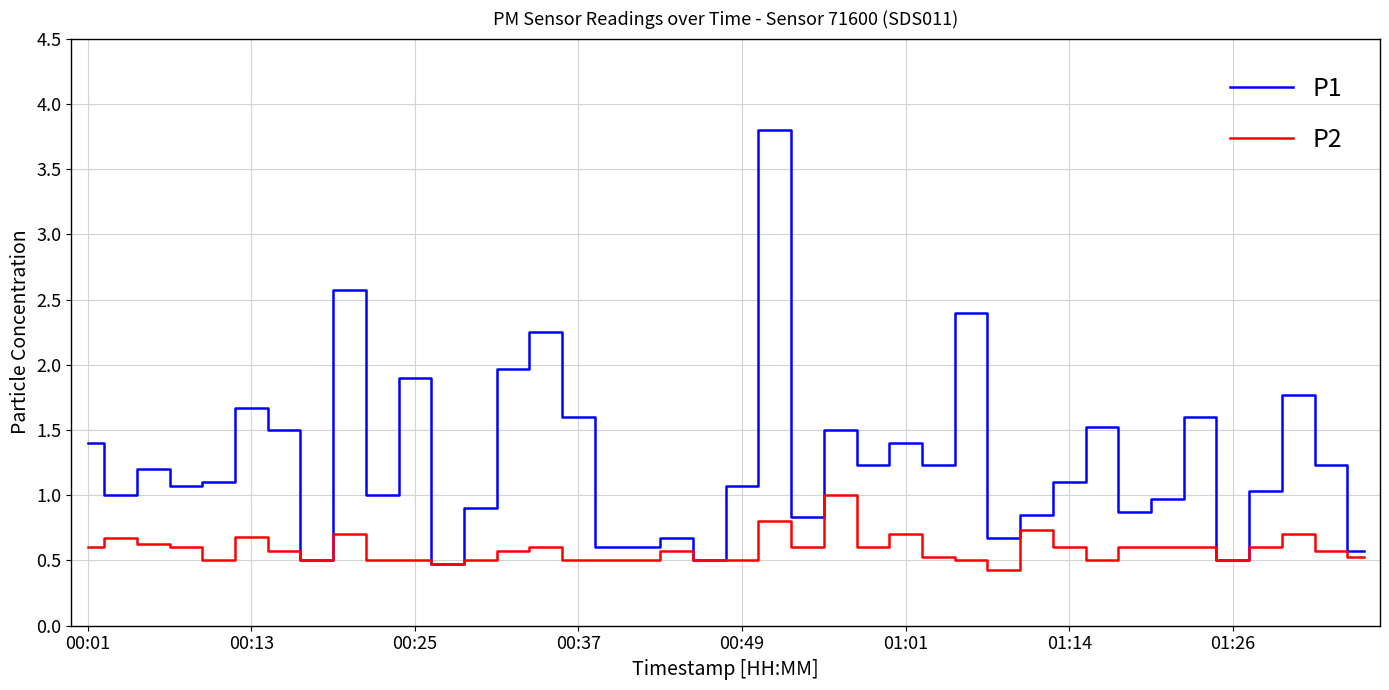

Which series has the widest spread of values?

P1